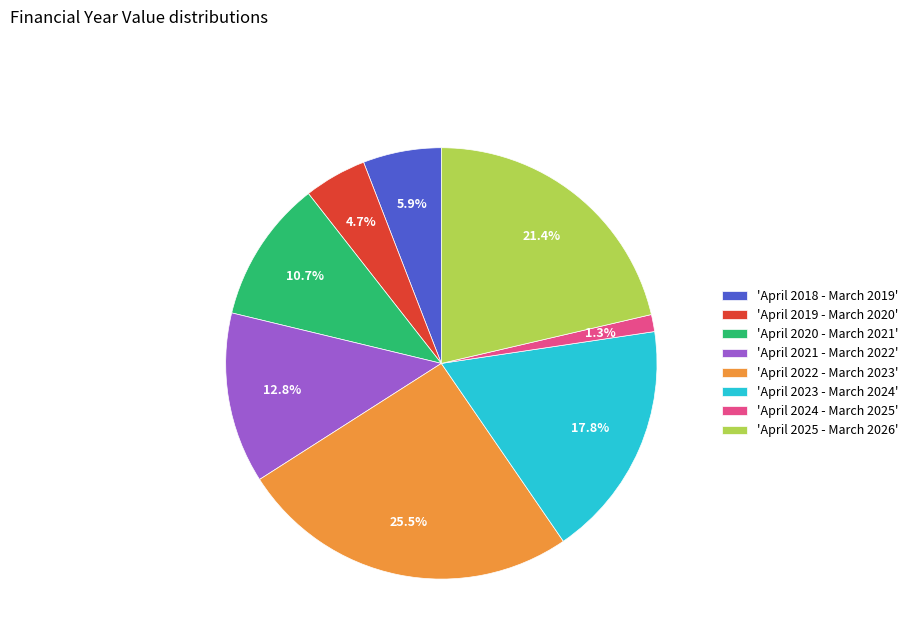

What portion of the pie excludes 'April 2020 - March 2021'?

89.3%